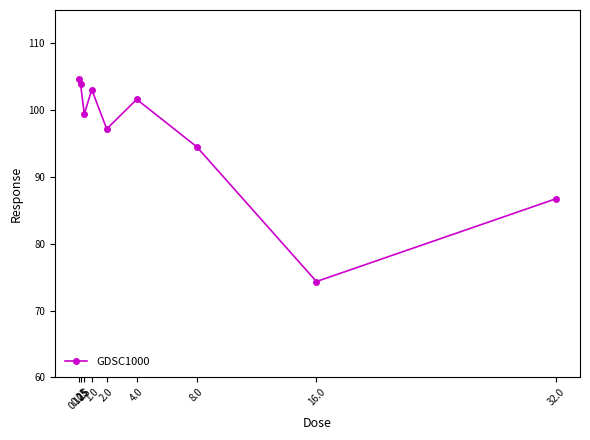

Reading left to right, list all the values displayed in this chart.

104.7	104.0	99.4	103.1	97.2	101.6	94.5	74.3	86.7